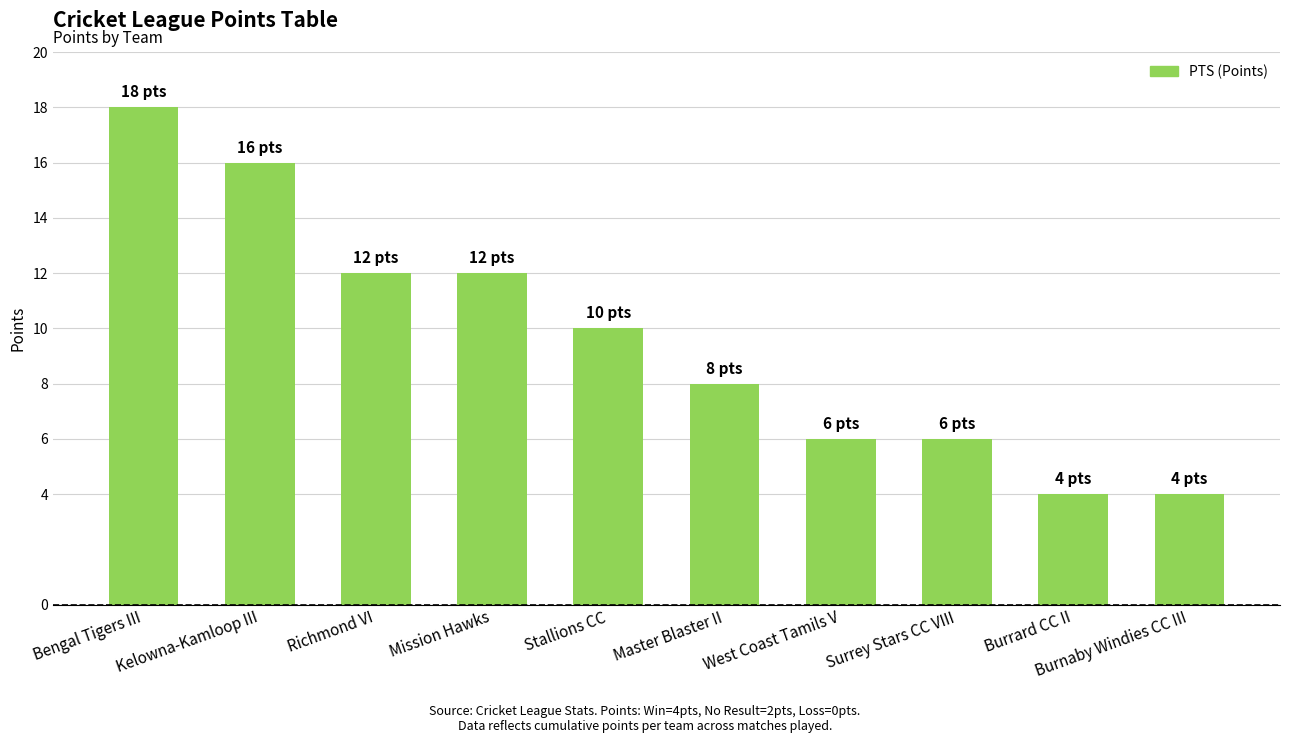

What is the difference between the maximum and minimum values?

14